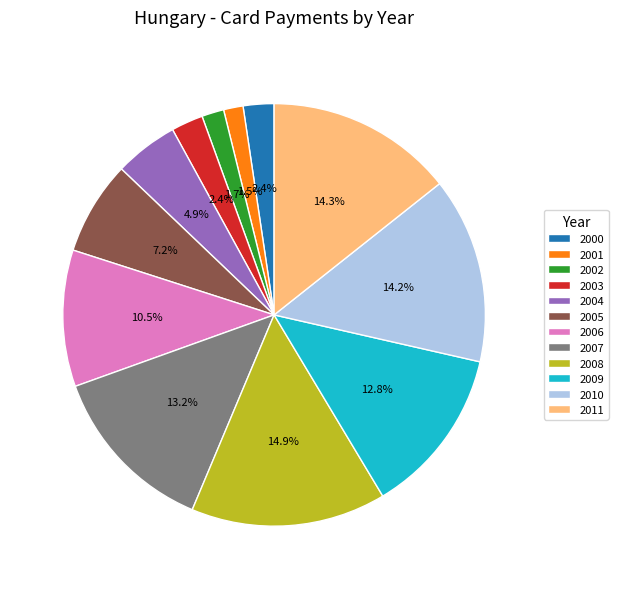

Is it true that 2009 is 18% of the pie?

False